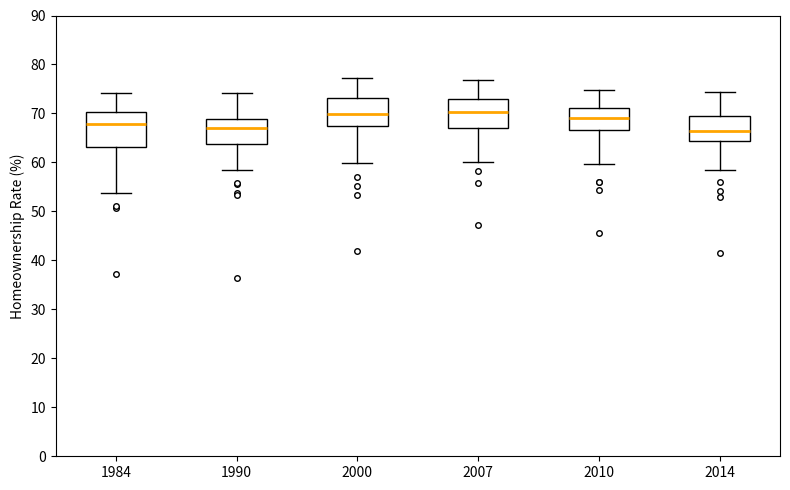

Where is the lower edge of the box at x = 2010 on the y-axis? The values are not printed on the chart, so give them approximately, as read against the axis.

67